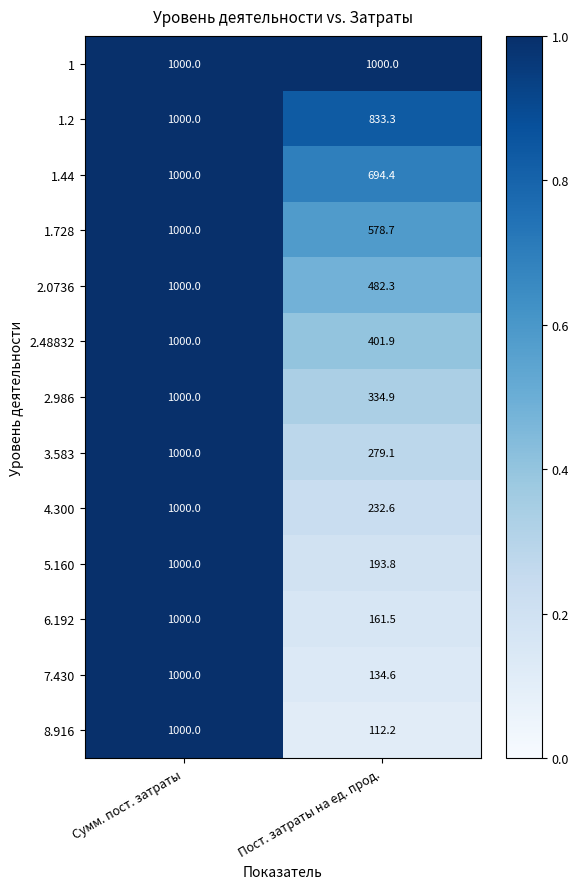

Where is 8.916 nearest to the value 556?

Пост. затраты на ед. прод.